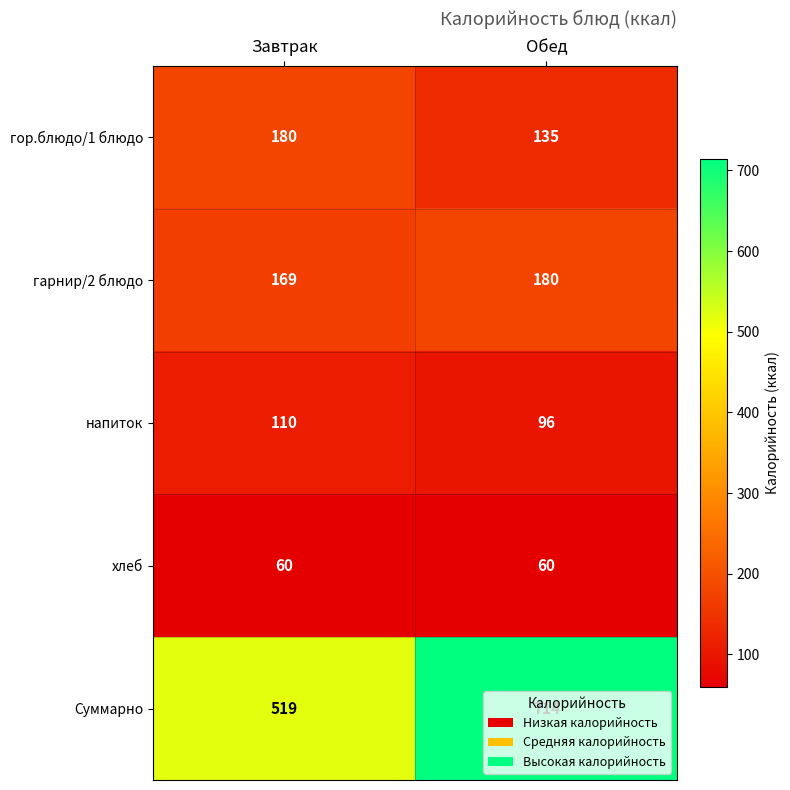

At which category is the sum across all series the highest?

Обед